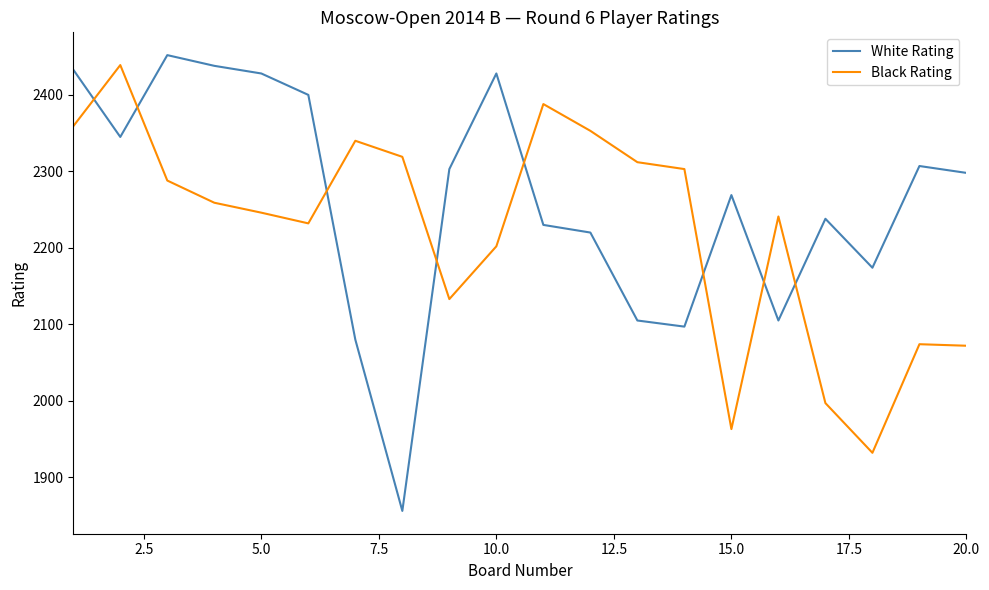

What is the greatest value displayed?

2452